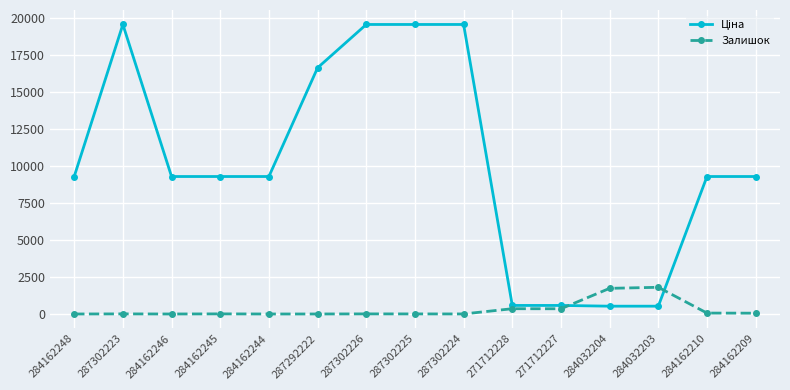

What is the difference between the highest and lowest values at 271712228?

221.1